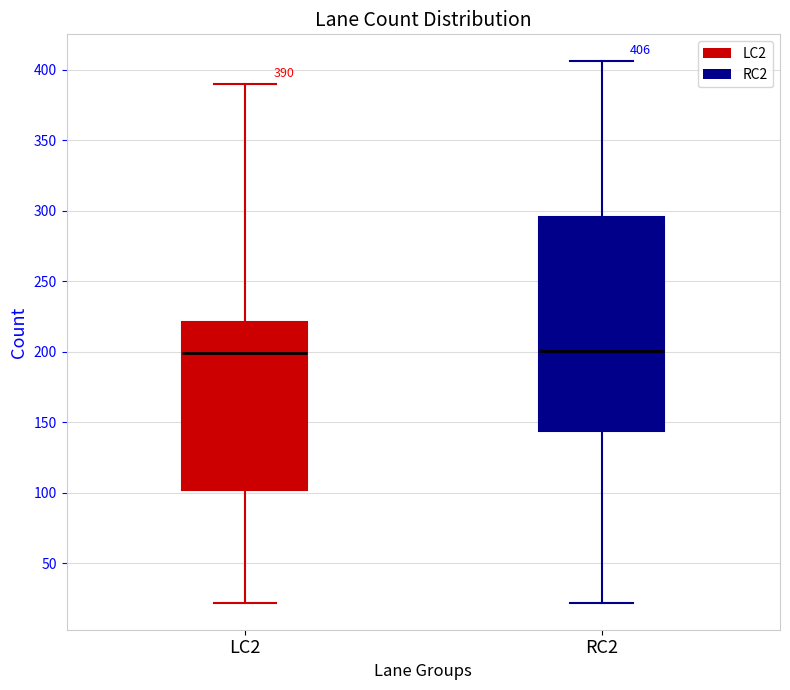

Comparing the boxes themselves (not the whiskers), which one is the tallest?

RC2